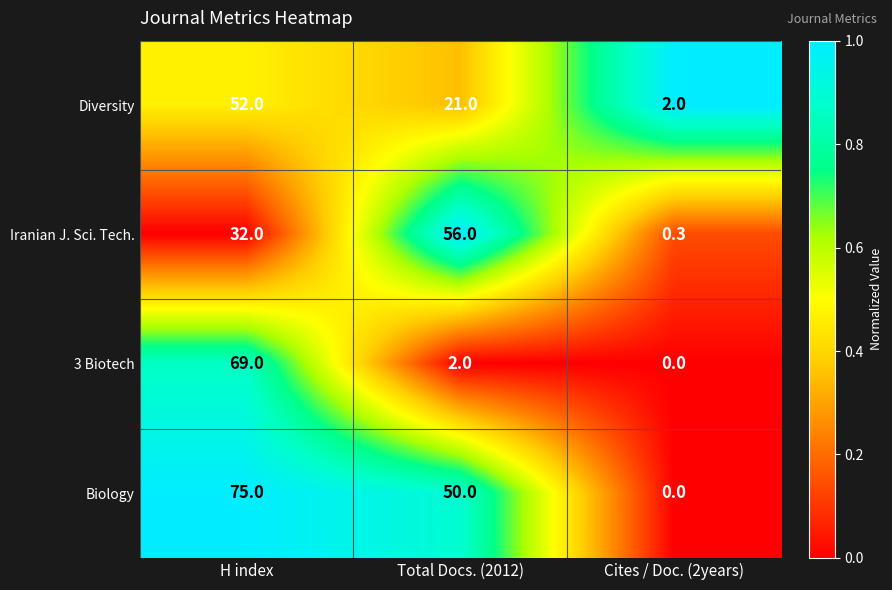

What value does the Iranian J. Sci. Tech. series have at H index?

32.0